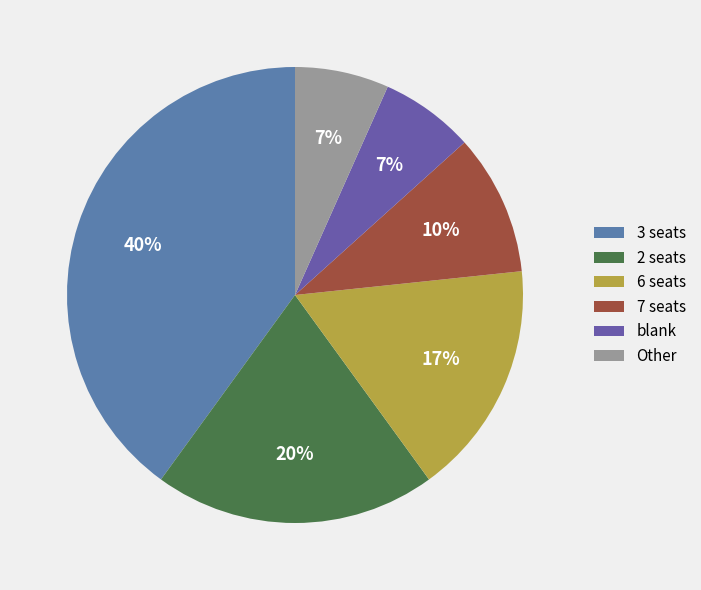

Which has a higher value, 2 seats or Other?

2 seats